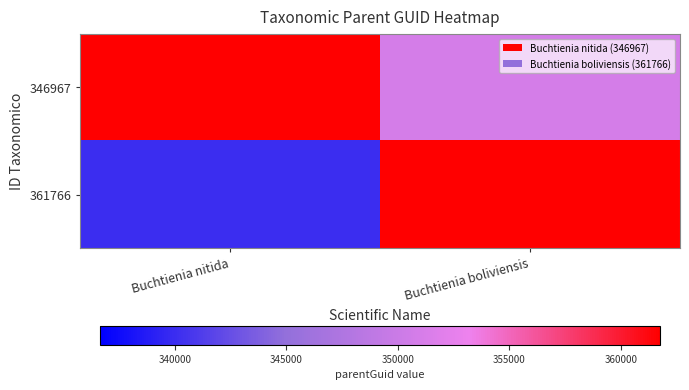

What is the spread (max minus min) of values at Buchtienia boliviensis?

10852.9